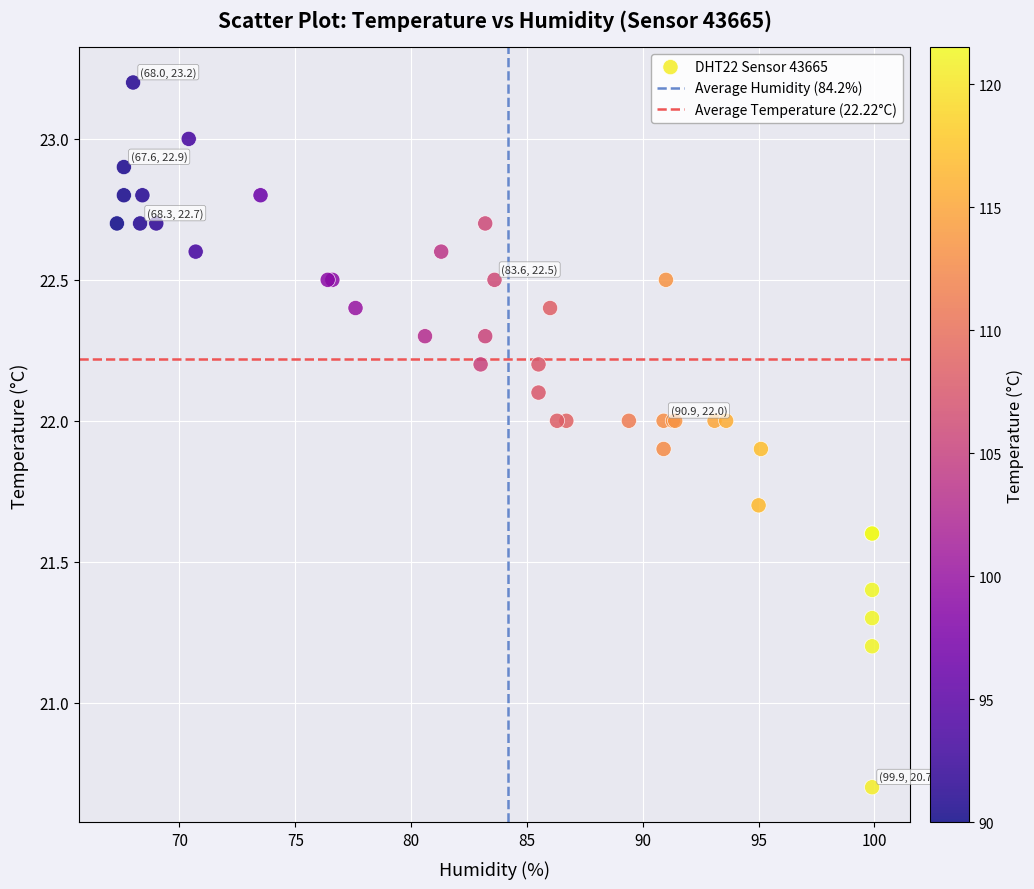

What Y value in the scatter plot is closest to 21?

21.2